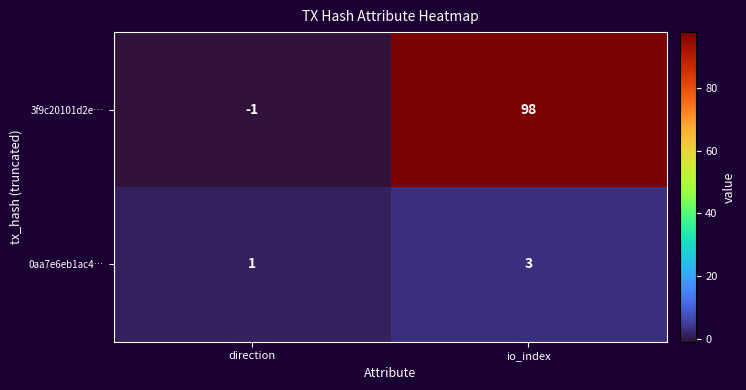

The value of 0aa7e6eb1ac4… at direction is 1. True or false?

True